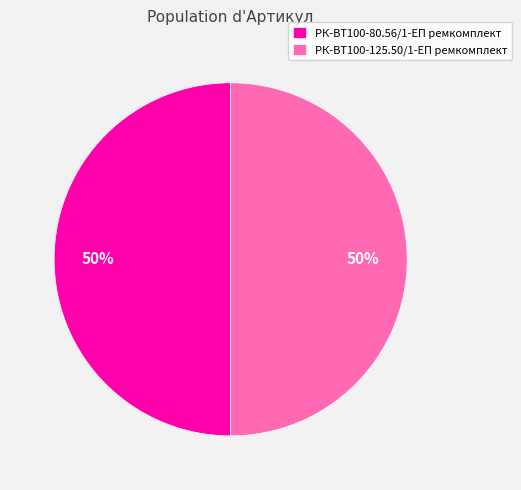

Approximately how many times larger is the value at РК-ВТ100-80.56/1-ЕП ремкомплект compared to РК-ВТ100-125.50/1-ЕП ремкомплект?

1.0